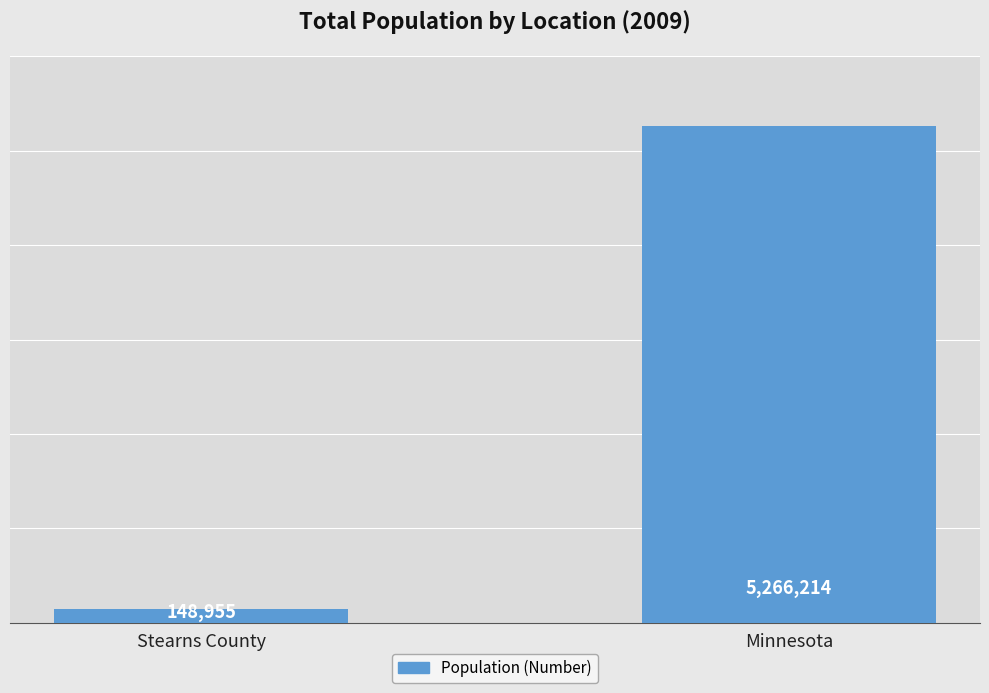

List the labels in order of value, smallest first.

Stearns County, Minnesota